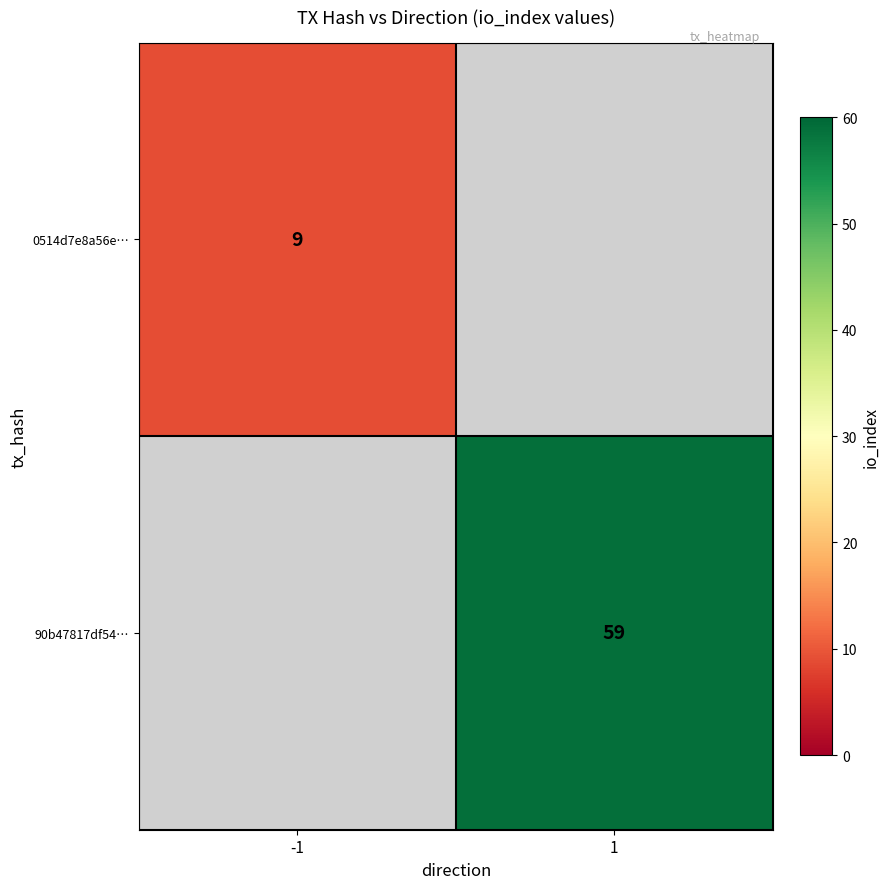

True or false: 0514d7e8a56e… has a value of 2.2 at -1.

False